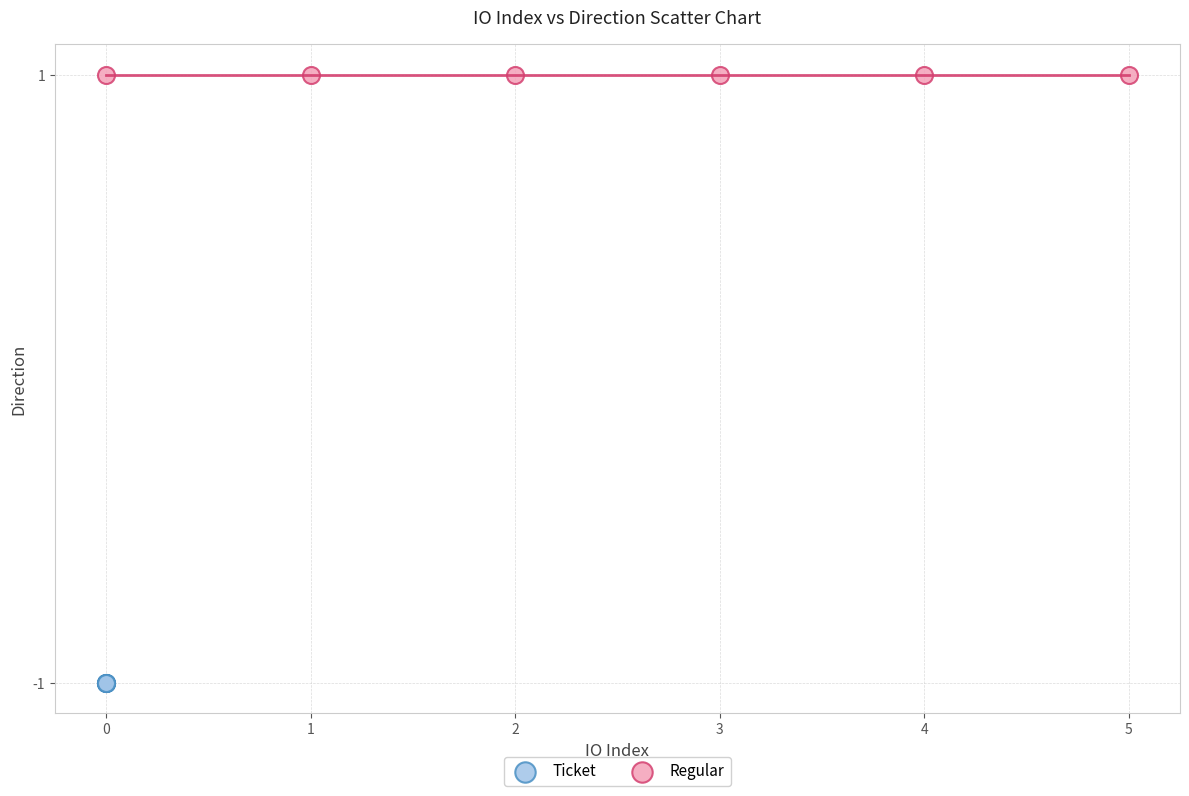

Which series reaches the minimum Y coordinate?

Ticket